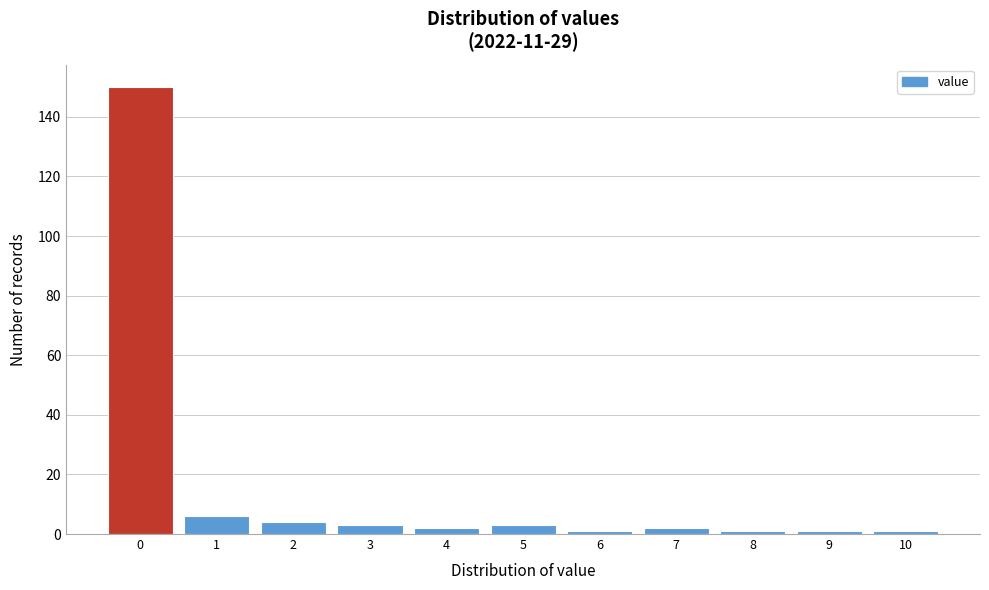

Reading left to right, list every bar in this chart as the range it spans on the x-axis followed by its height. The values are not printed on the chart, so give them approximately, as read against the axis.

-0.5 to 0.5: 150
0.5 to 1.5: 6
1.5 to 2.5: 4
2.5 to 3.5: 4
3.5 to 4.5: 2
4.5 to 5.5: 4
5.5 to 6.5: under 2
6.5 to 7.5: 2
7.5 to 8.5: under 2
8.5 to 9.5: under 2
9.5 to 10.5: under 2